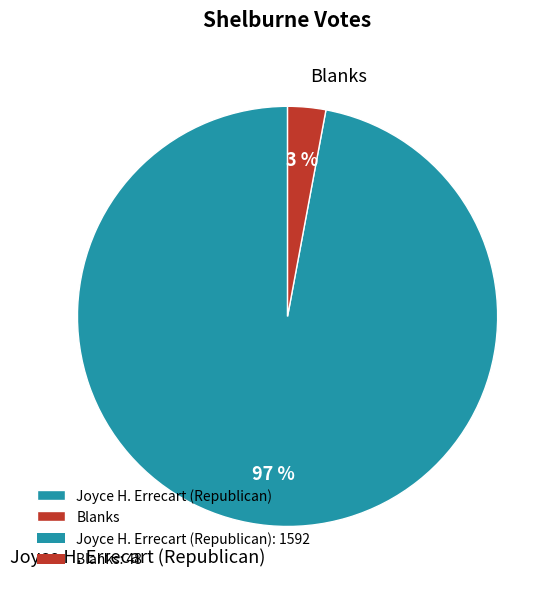

Which slice is the largest?

Joyce H. Errecart (Republican)